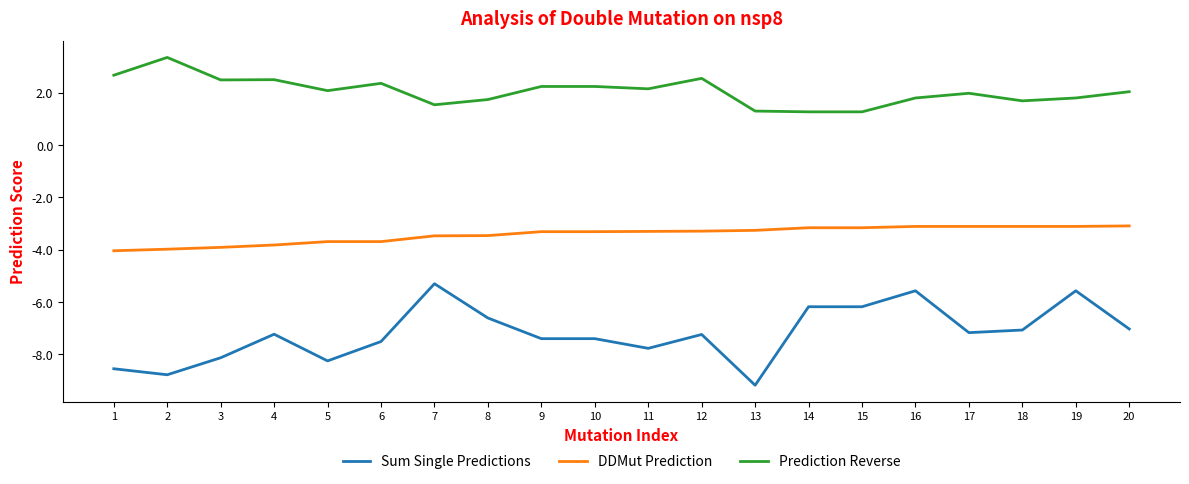

Which category has the lowest value across all series?

13